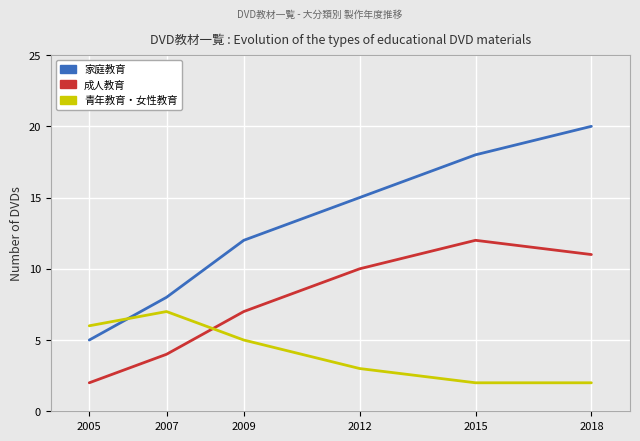

At 2005, list the series in order from smallest to largest.

成人教育, 家庭教育, 青年教育・女性教育